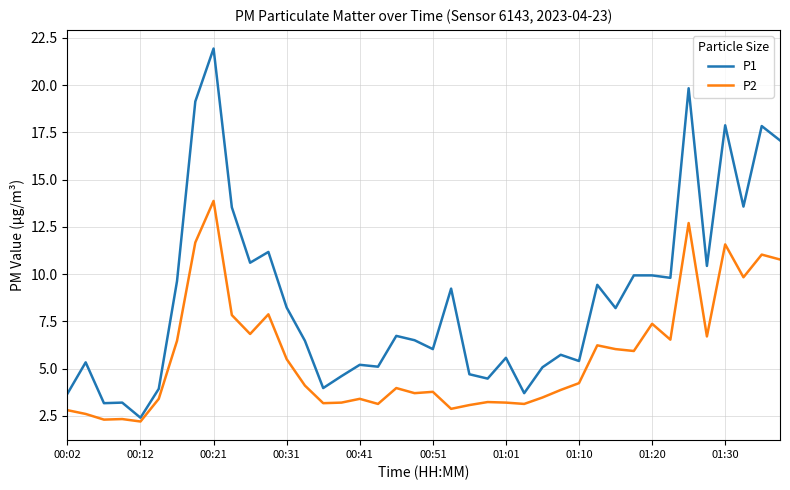

What is the maximum value for P2?

13.9